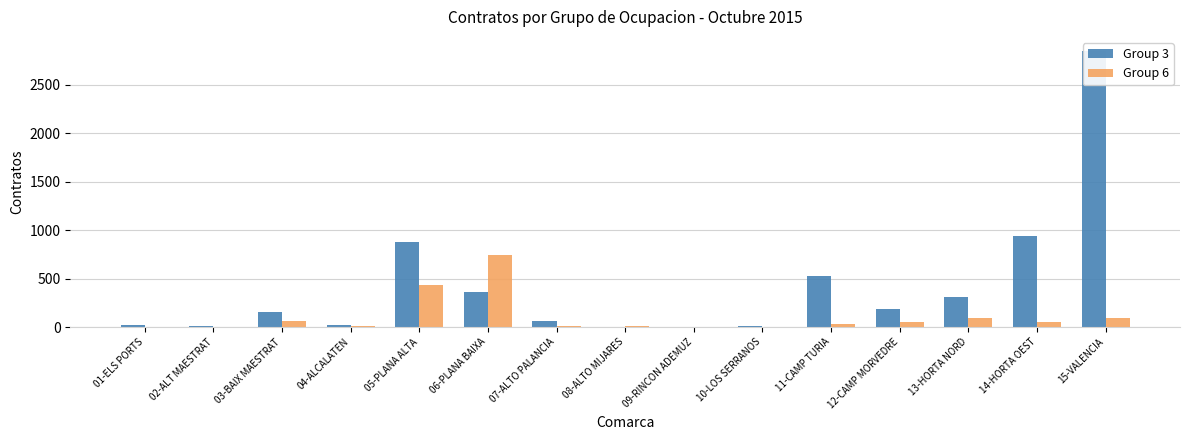

Which label corresponds to the smallest value in the chart?

02-ALT MAESTRAT